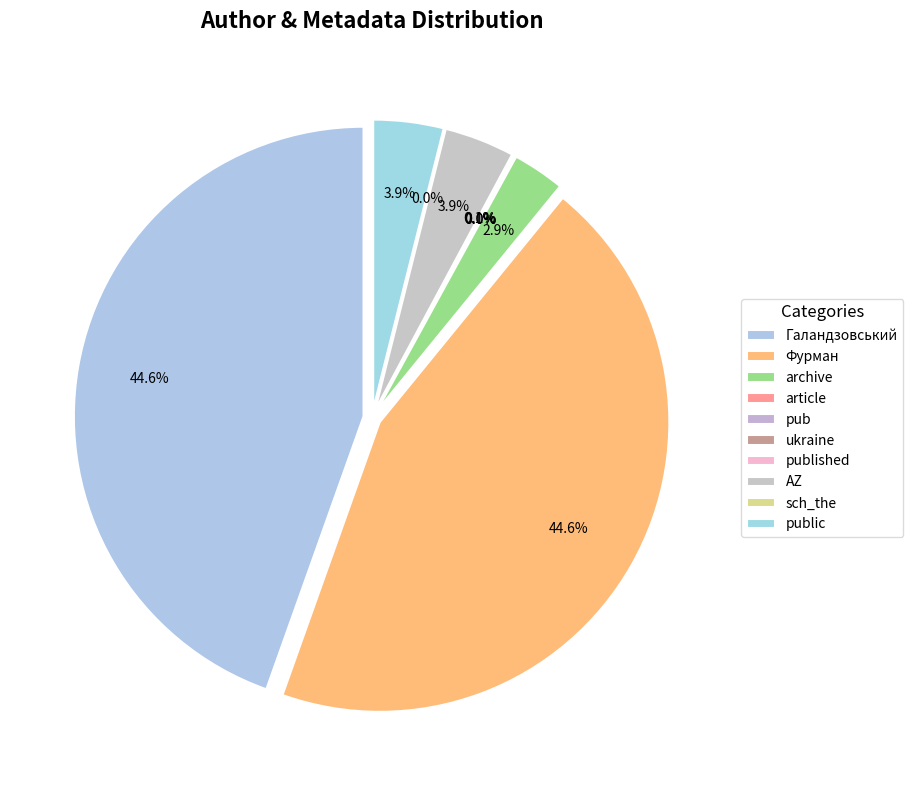

How many segments does this pie chart have?

10